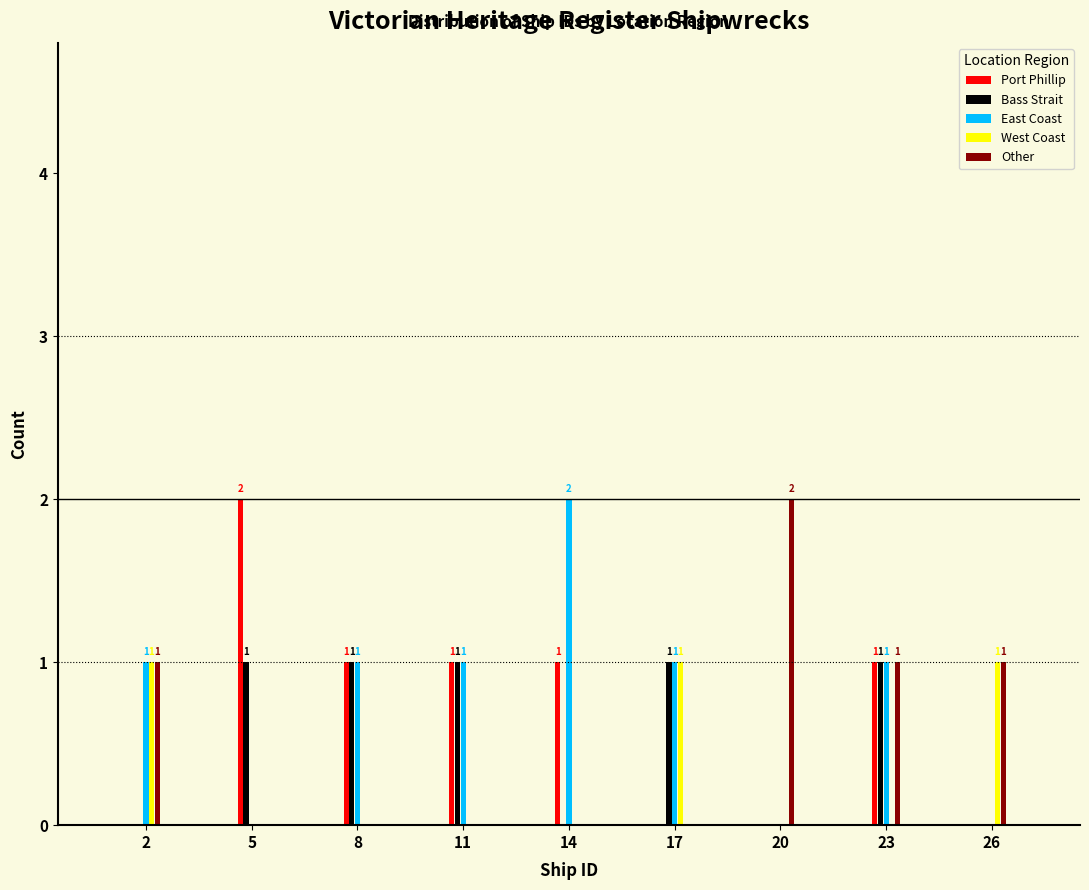

Reading right to left, extract all data points from this chart.

Port Phillip: 26=0	23=1	20=0	17=0	14=1	11=1	8=1	5=2	2=0
Bass Strait: 26=0	23=1	20=0	17=1	14=0	11=1	8=1	5=1	2=0
East Coast: 26=0	23=1	20=0	17=1	14=2	11=1	8=1	5=0	2=1
West Coast: 26=1	23=0	20=0	17=1	14=0	11=0	8=0	5=0	2=1
Other: 26=1	23=1	20=2	17=0	14=0	11=0	8=0	5=0	2=1